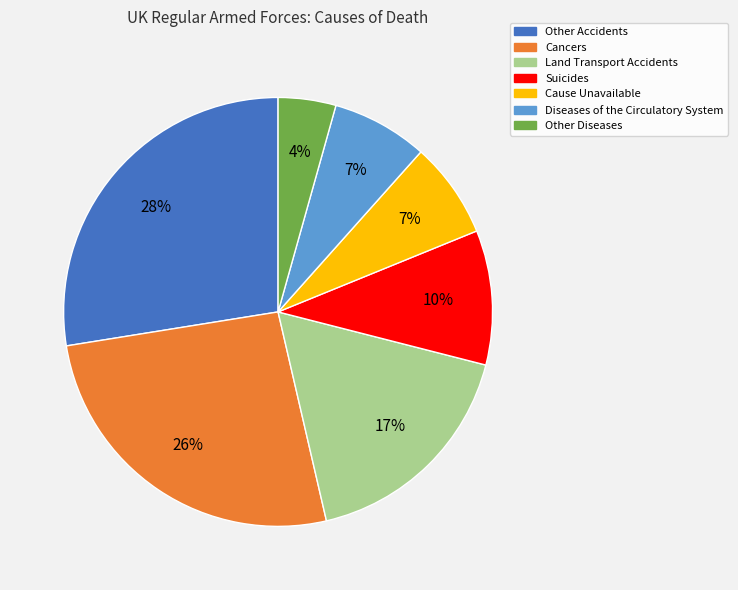

To the nearest percent, what is the combined percentage of Suicides and Cause Unavailable?

17%